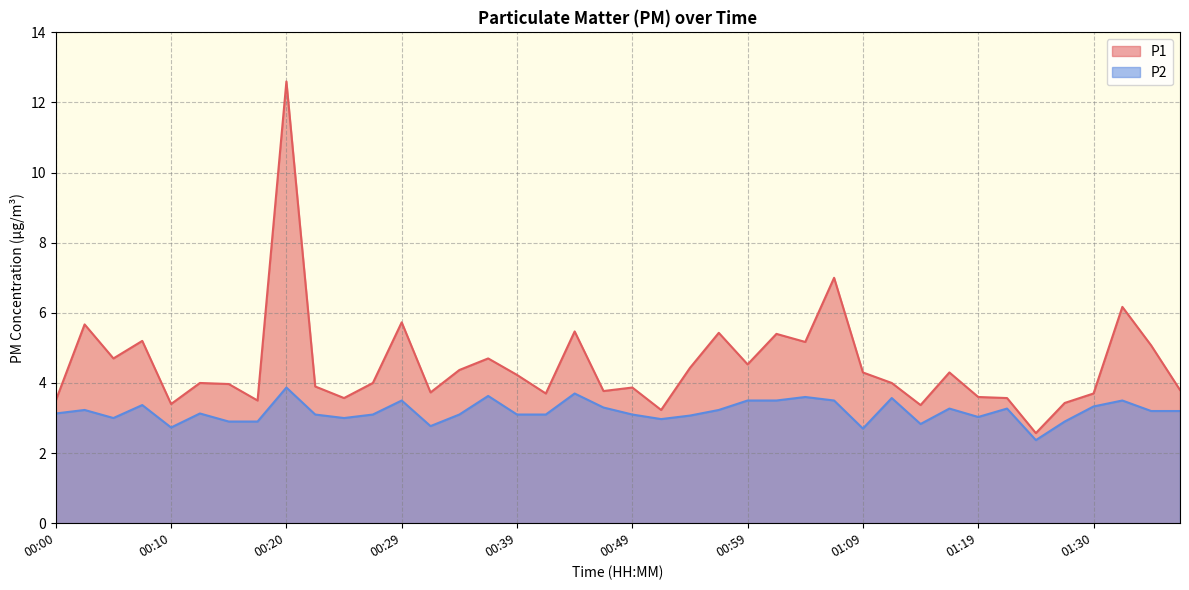

How many interior local peaks does the P2 series have?

12